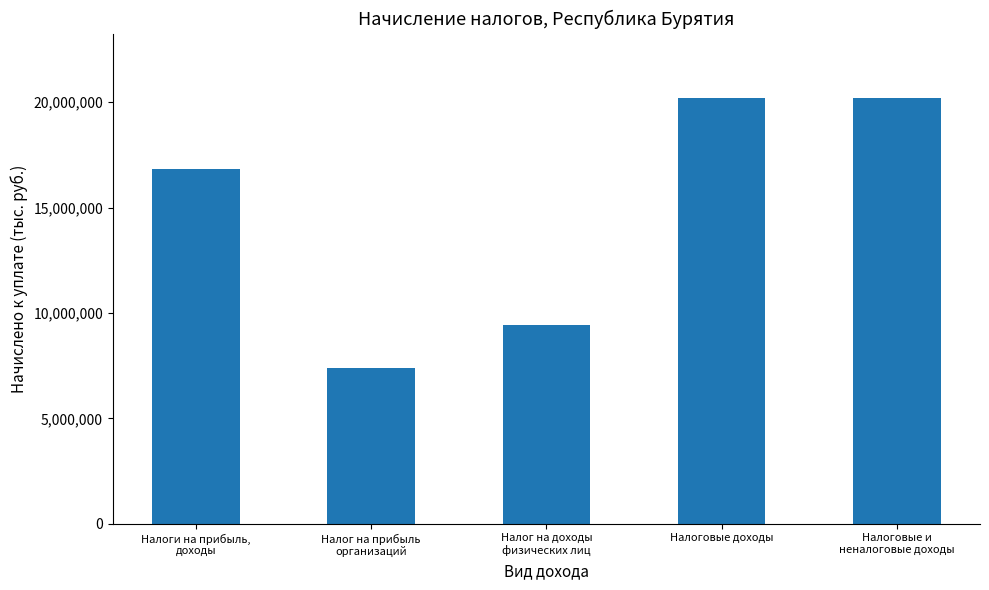

What is the difference between the second highest and second lowest values?

10774368